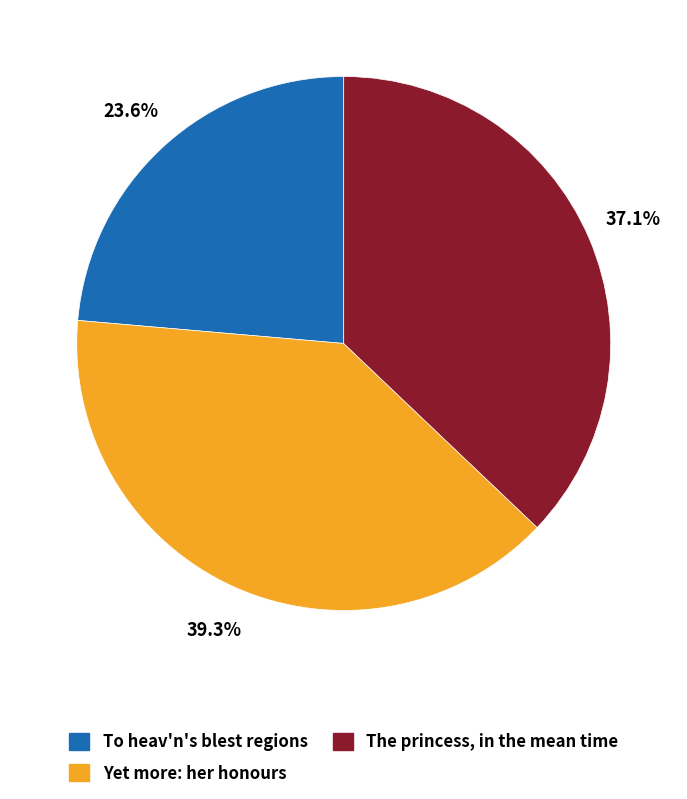

How many segments does this pie chart have?

3